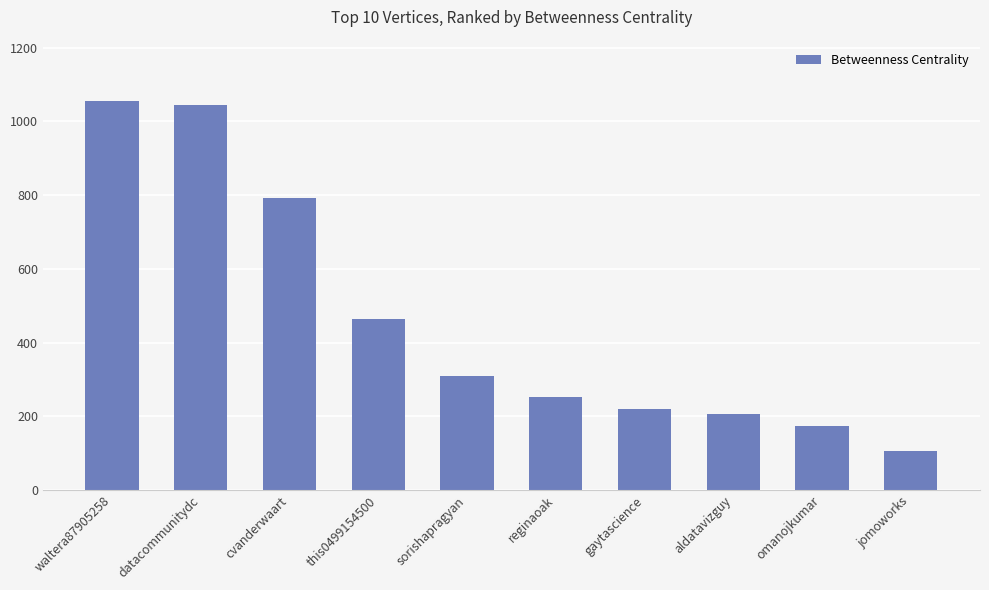

At which category does the chart reach its minimum across all series?

jomoworks